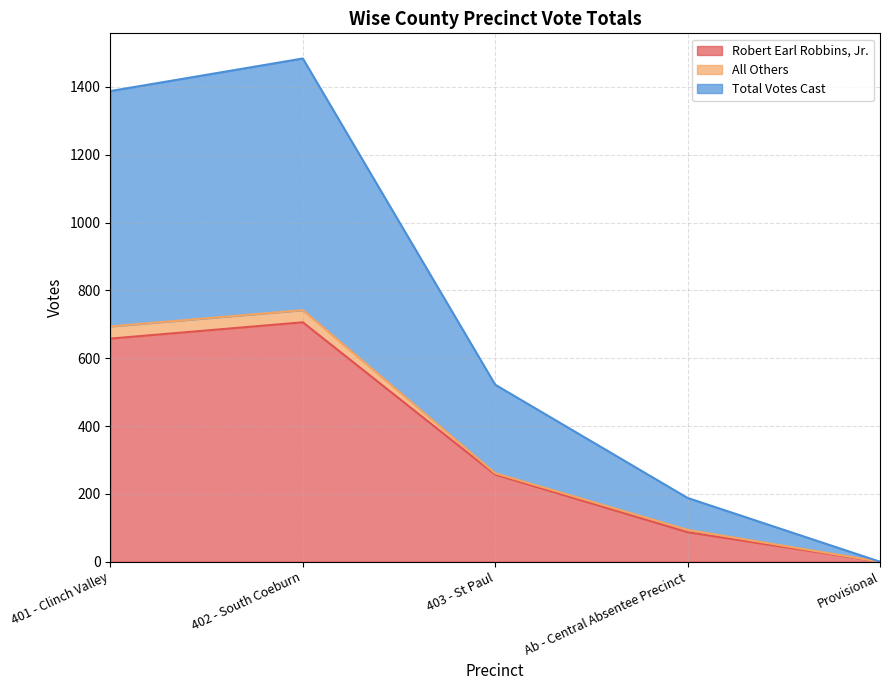

What is the value of the Robert Earl Robbins, Jr. point at the 3rd from the left?

257